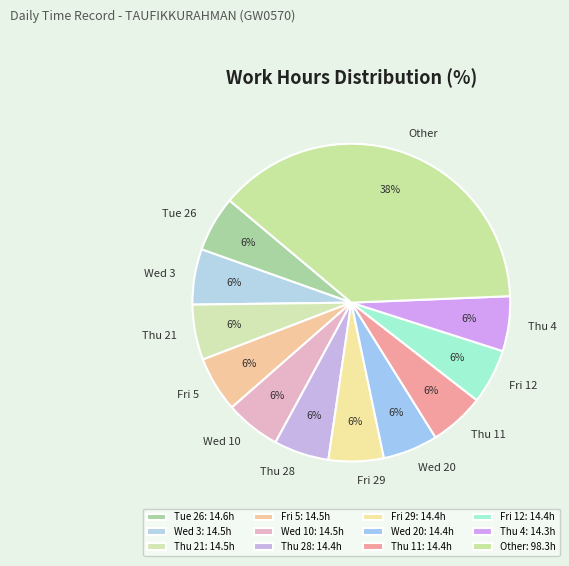

Is there any slice that represents more than half of the pie?

No